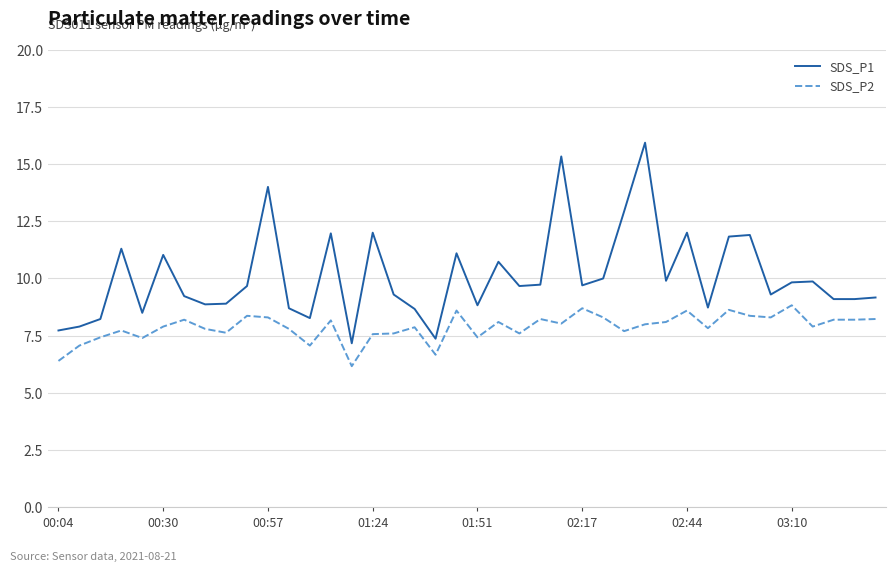

What are all the series names shown in the legend?

SDS_P1, SDS_P2